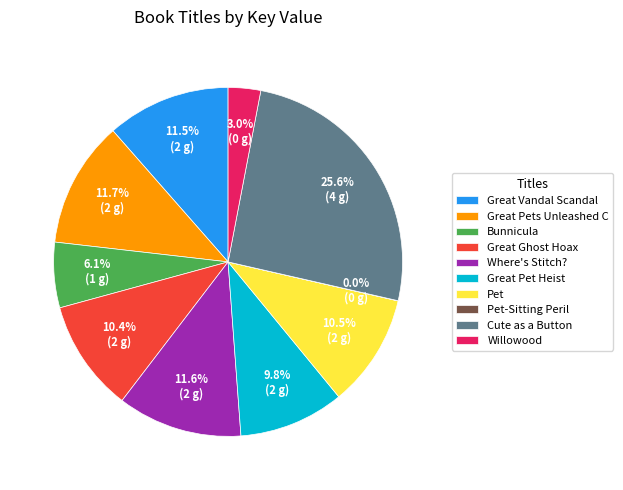

Is Great Pet Heist the majority of the pie?

No